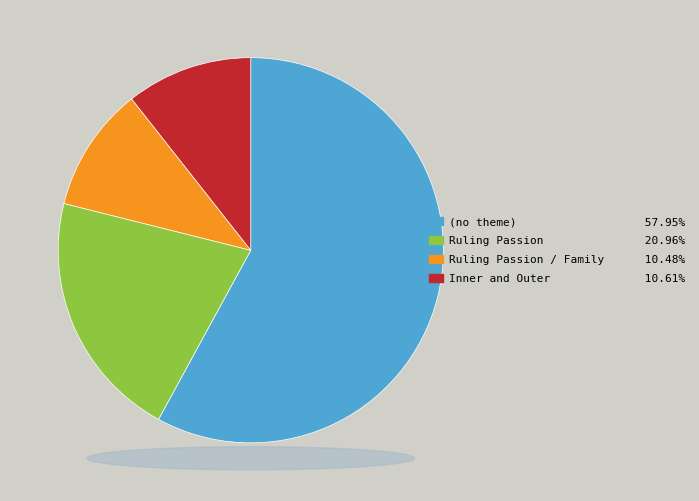

Does any single category account for the majority?

Yes